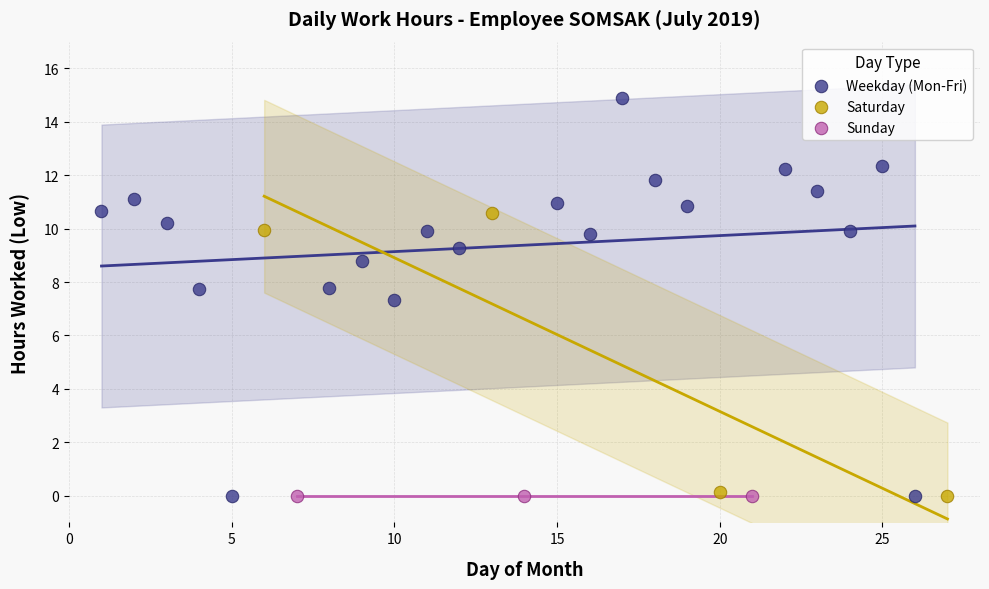

Which series contains the highest Y value?

Weekday (Mon-Fri)